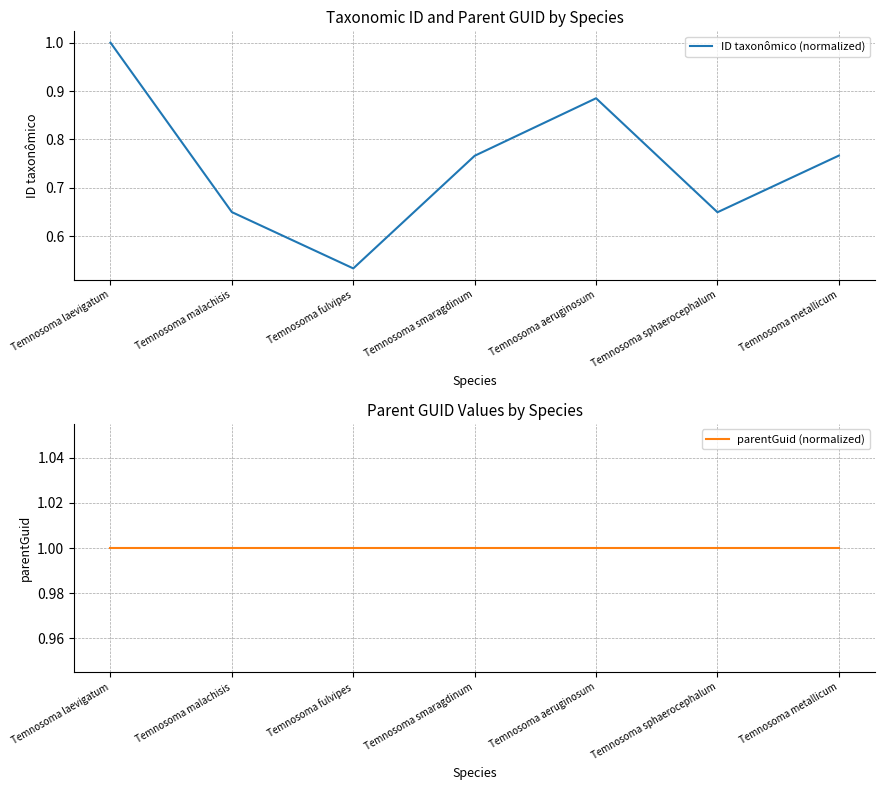

What is the sum of the parentGuid (normalized) values at Temnosoma aeruginosum and Temnosoma sphaerocephalum?

2.0